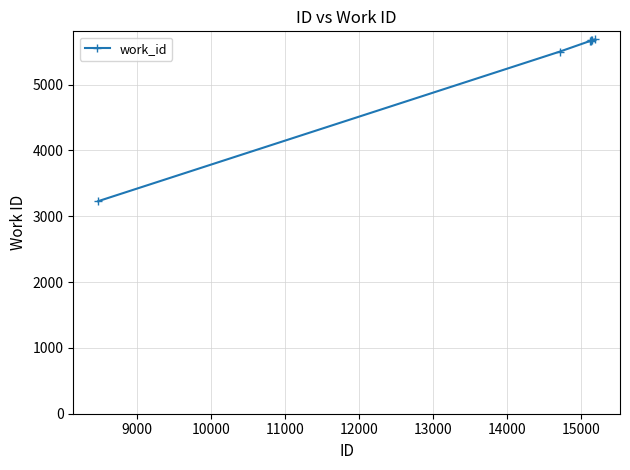

How many lines are shown in the chart?

1